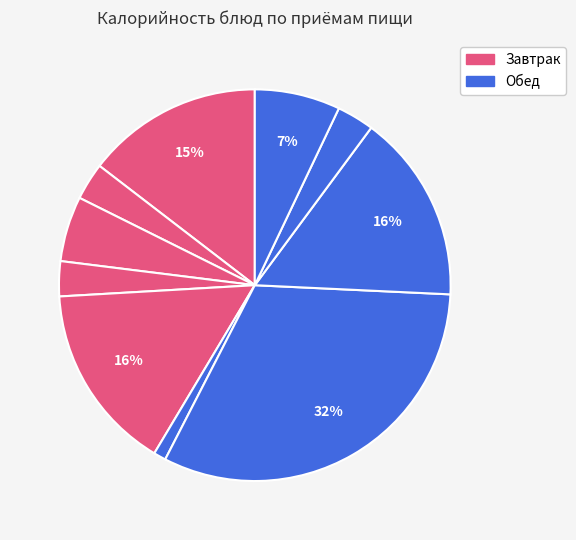

How many segments does this pie chart have?

10